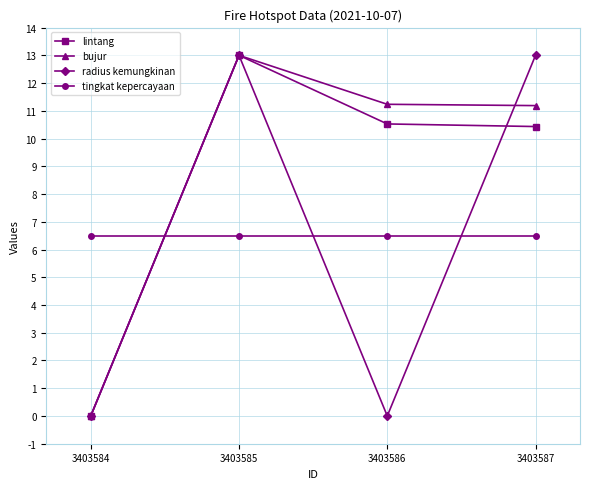

What is the difference between the highest and lowest values at 3403587?

6.5